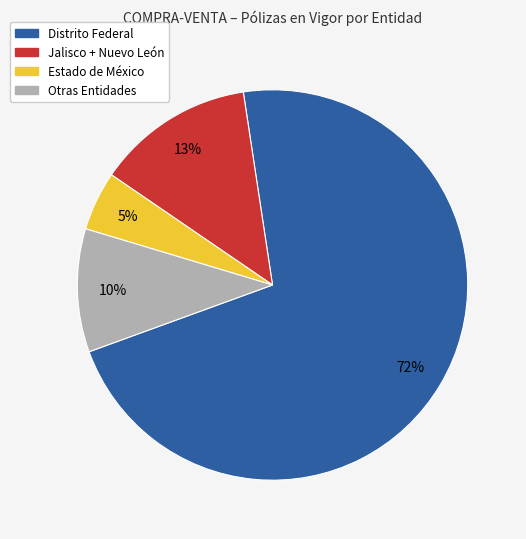

Which slice is the largest?

Distrito Federal